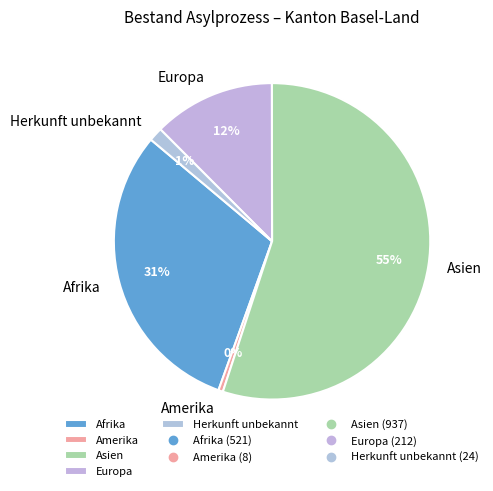

What percentage is the Europa slice, to the nearest percent?

12%